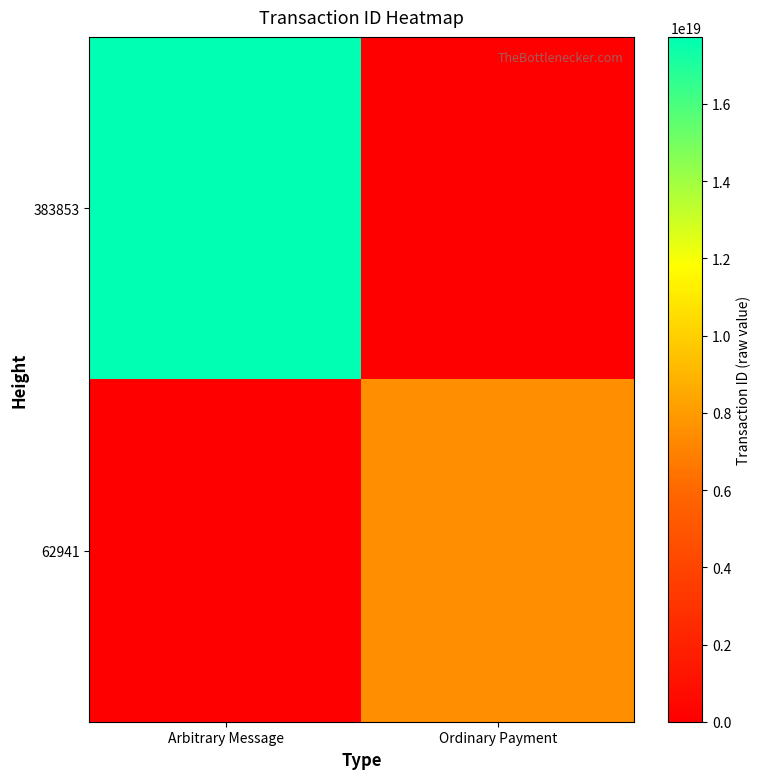

At which category is the sum across all series the highest?

Arbitrary Message